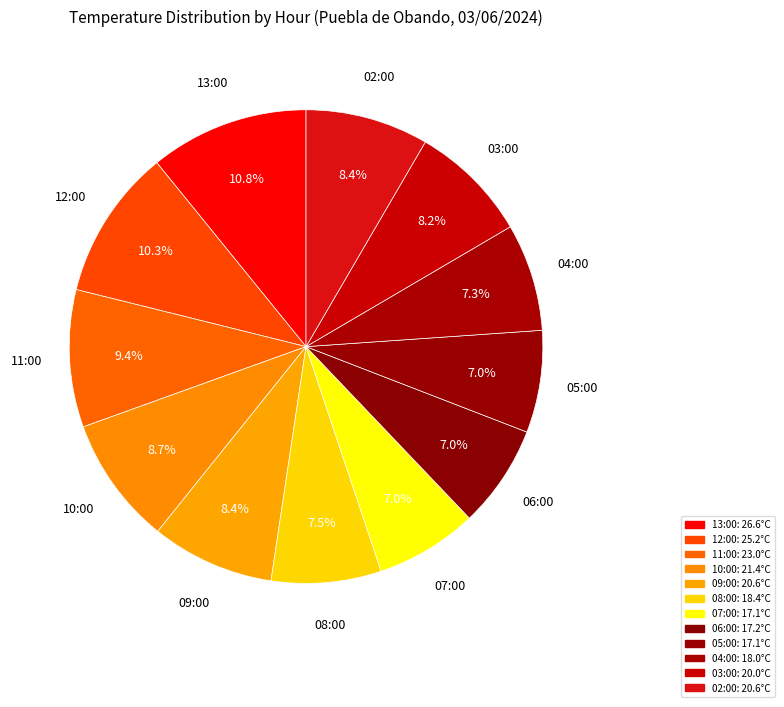

How many slices are in this pie chart?

12